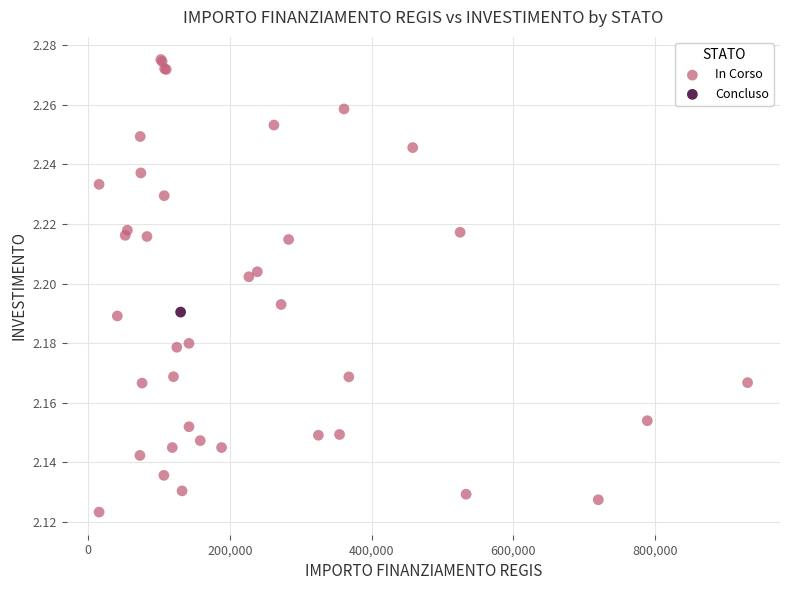

What are all the series names shown in the legend?

In Corso, Concluso